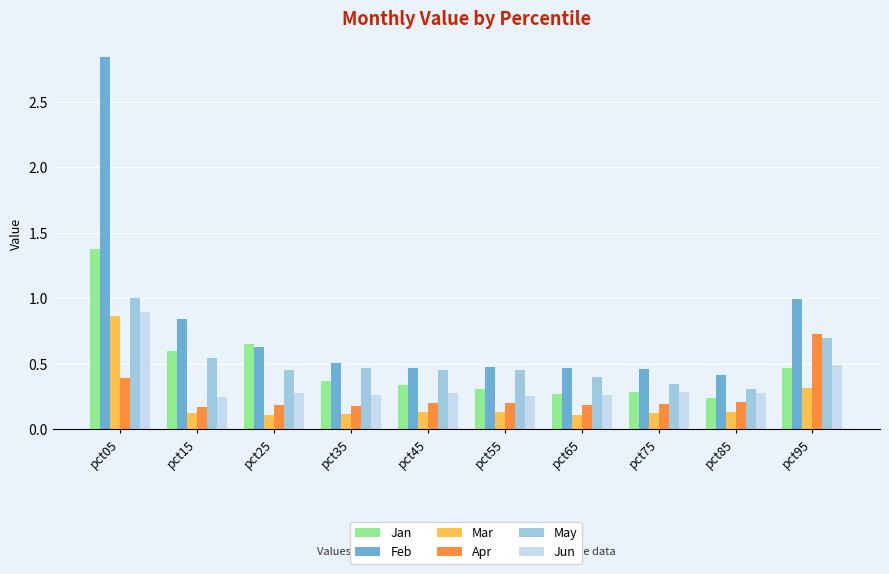

Are the bars horizontal?

No